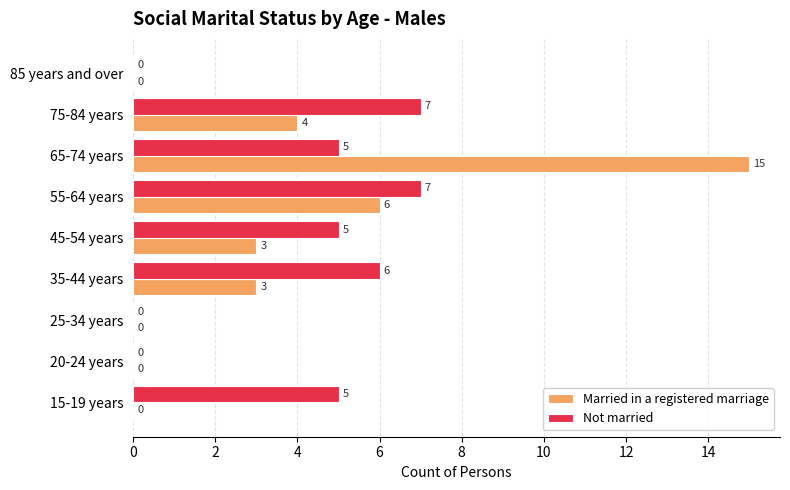

The value of Married in a registered marriage at 25-34 years is 0. True or false?

True